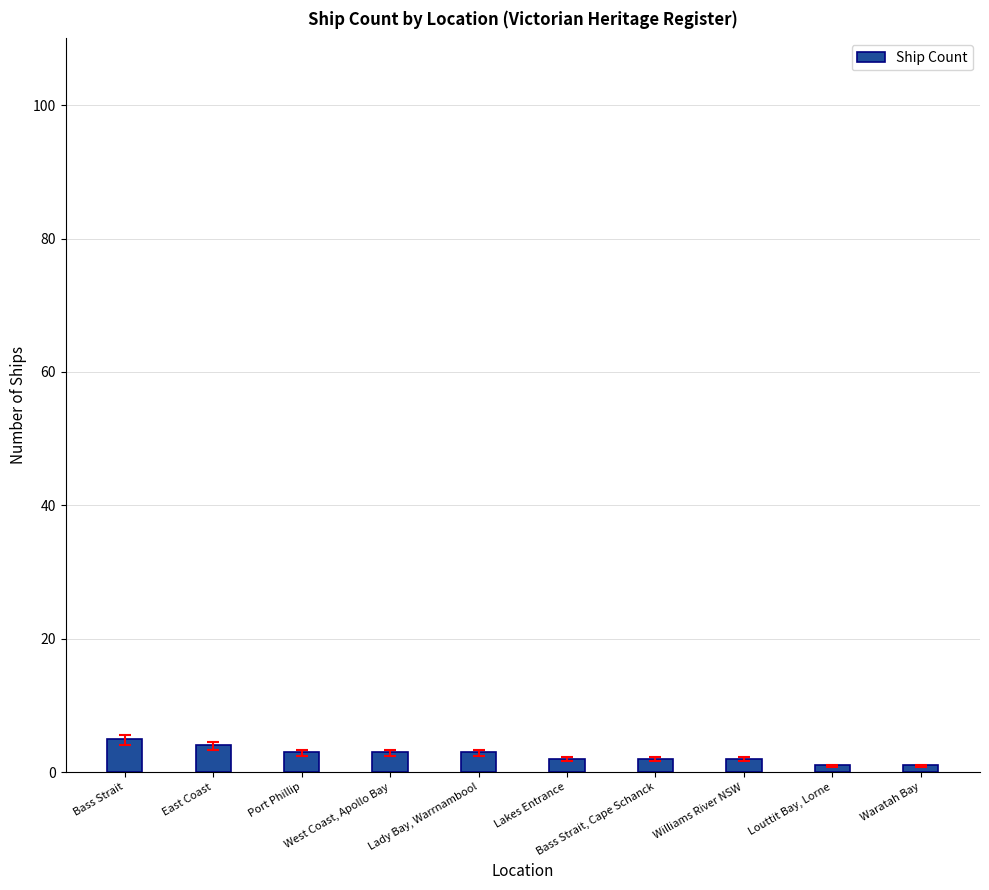

How many bars are there in total?

10